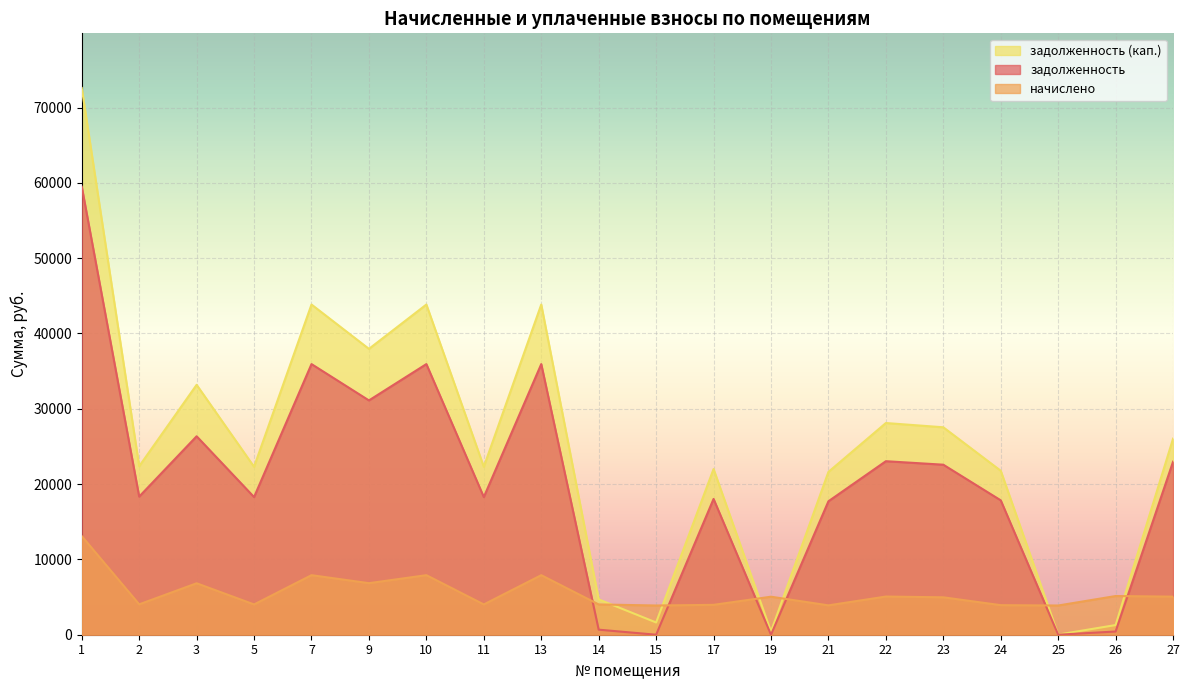

How many lines are shown in the chart?

3